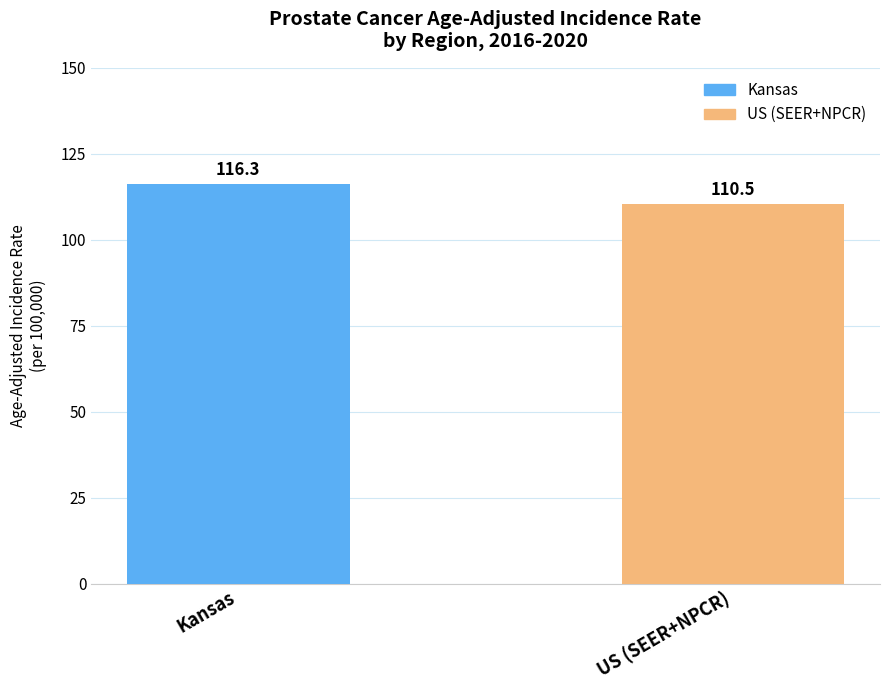

List the labels in order of value, smallest first.

US (SEER+NPCR), Kansas